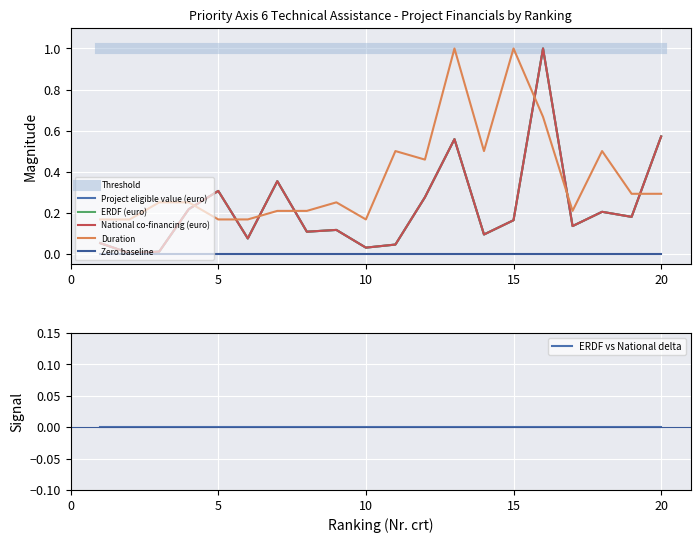

Is it true that ERDF (euro) equals 1.0 at 16?

True